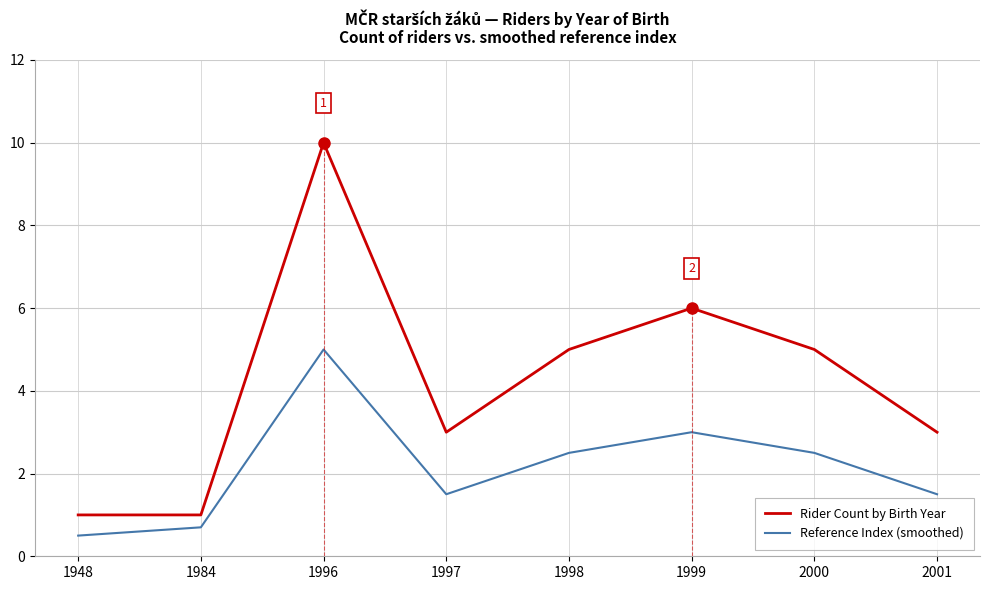

What is the total value across all series at 1948?

1.5